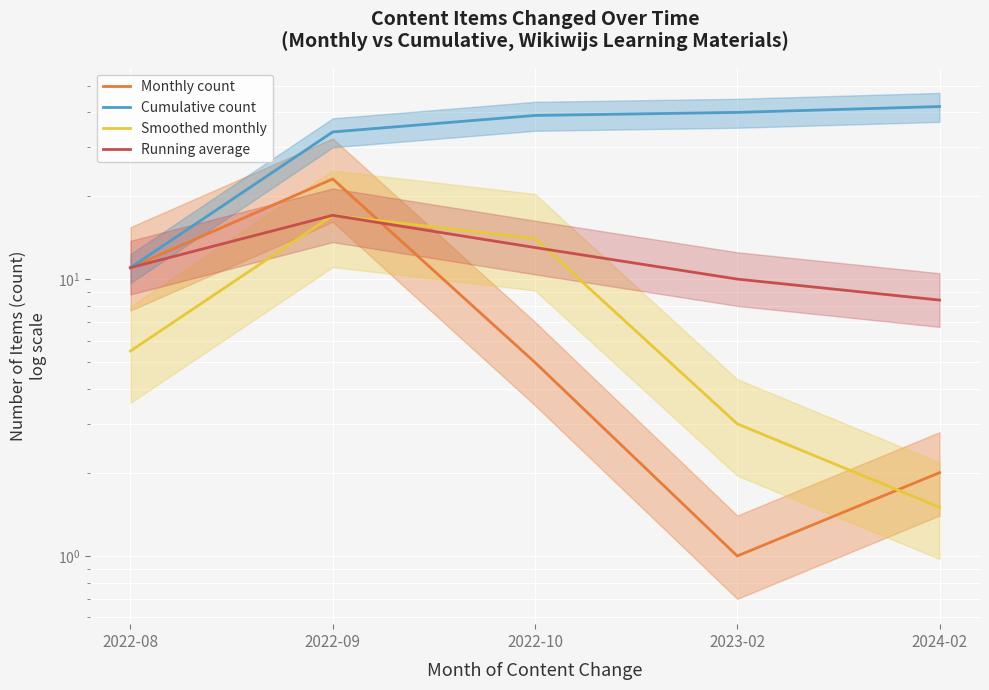

Reading left to right, extract all data points from this chart.

Monthly count: 2022-08=11.0	2022-09=23.0	2022-10=5.0	2023-02=1.0	2024-02=2.0
Cumulative count: 2022-08=11.0	2022-09=34.0	2022-10=39.0	2023-02=40.0	2024-02=42.0
Smoothed monthly: 2022-08=5.5	2022-09=17.0	2022-10=14.0	2023-02=3.0	2024-02=1.5
Running average: 2022-08=11.0	2022-09=17.0	2022-10=13.0	2023-02=10.0	2024-02=8.4